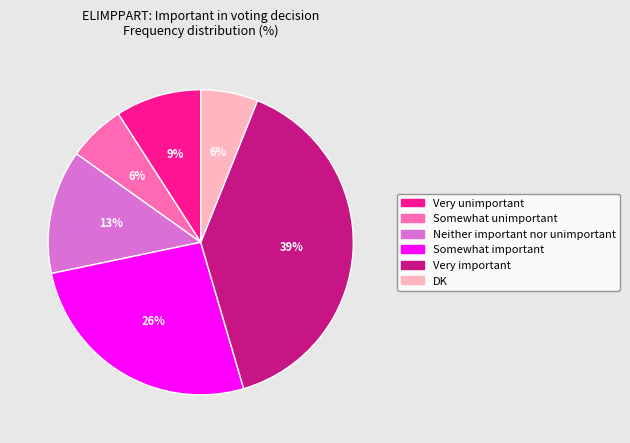

Is there a majority slice in this chart?

No